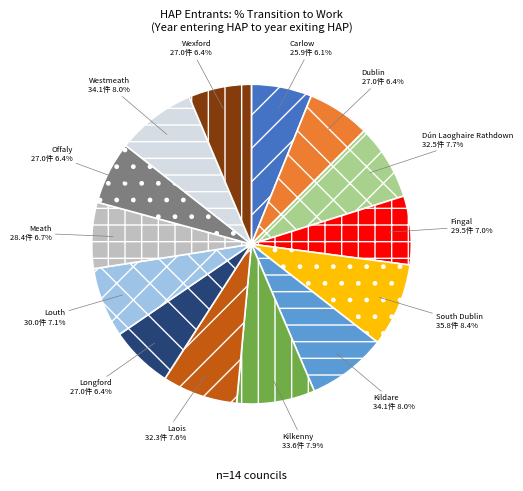

Does any single category account for the majority?

No